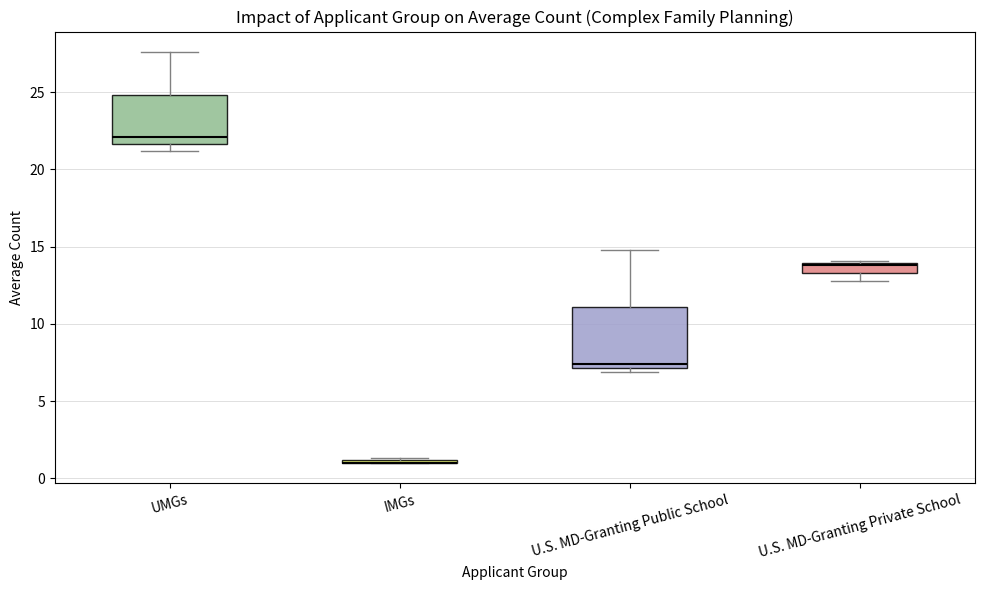

Comparing the boxes themselves (not the whiskers), which one is the tallest?

U.S. MD-Granting Public School